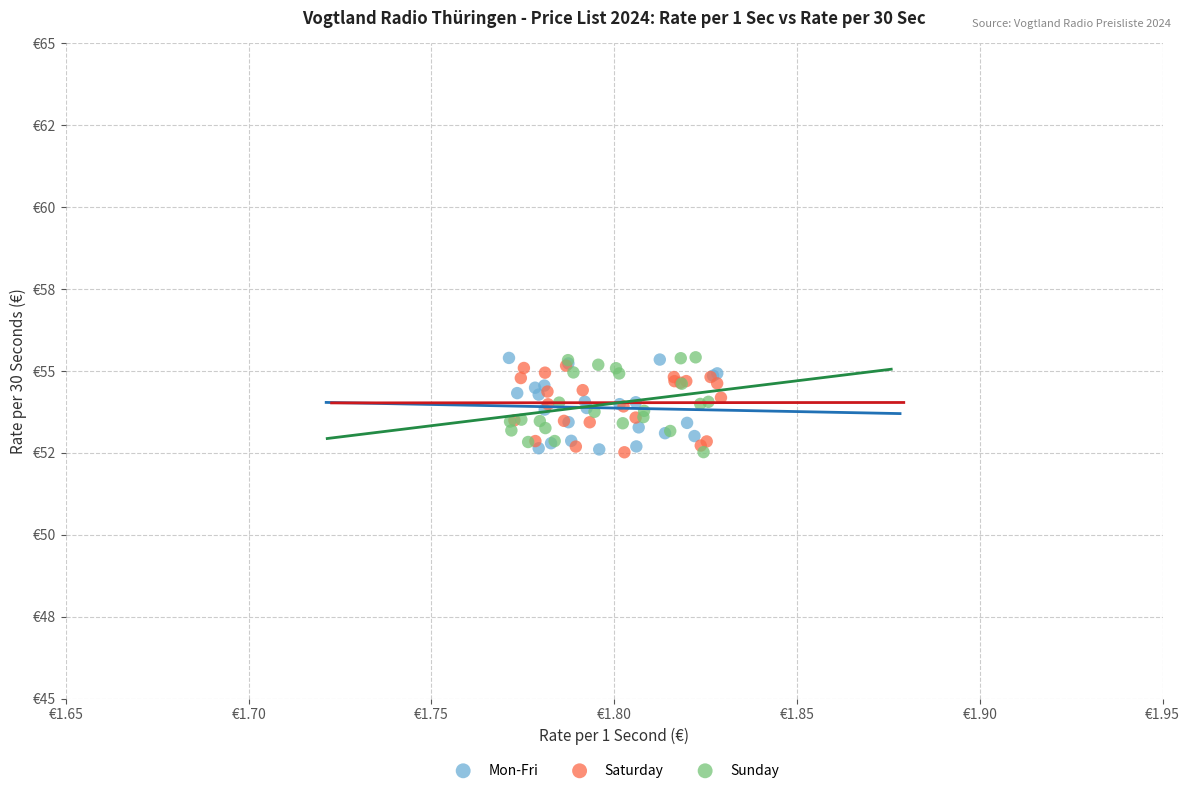

What are all the series names shown in the legend?

Mon-Fri, Saturday, Sunday